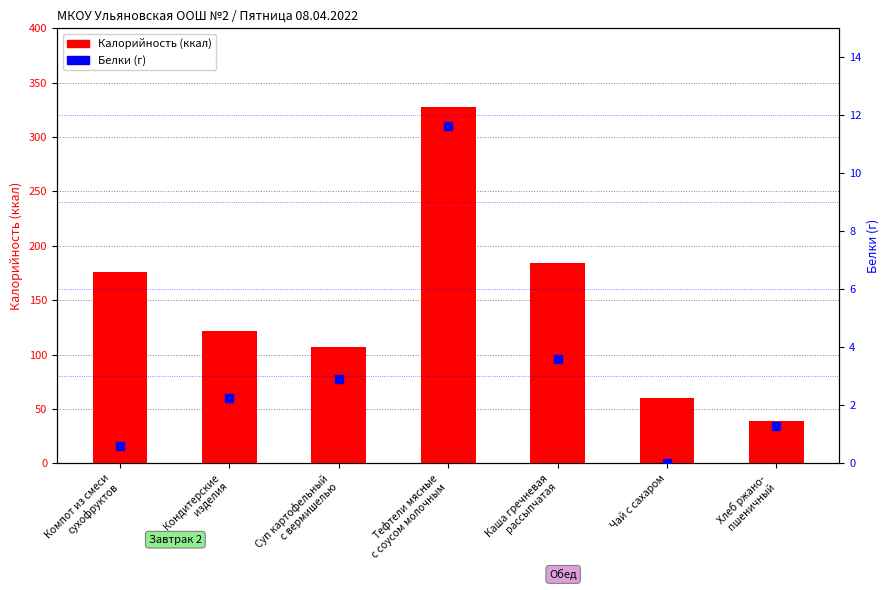

Which series reaches the minimum Y coordinate?

Белки (г)